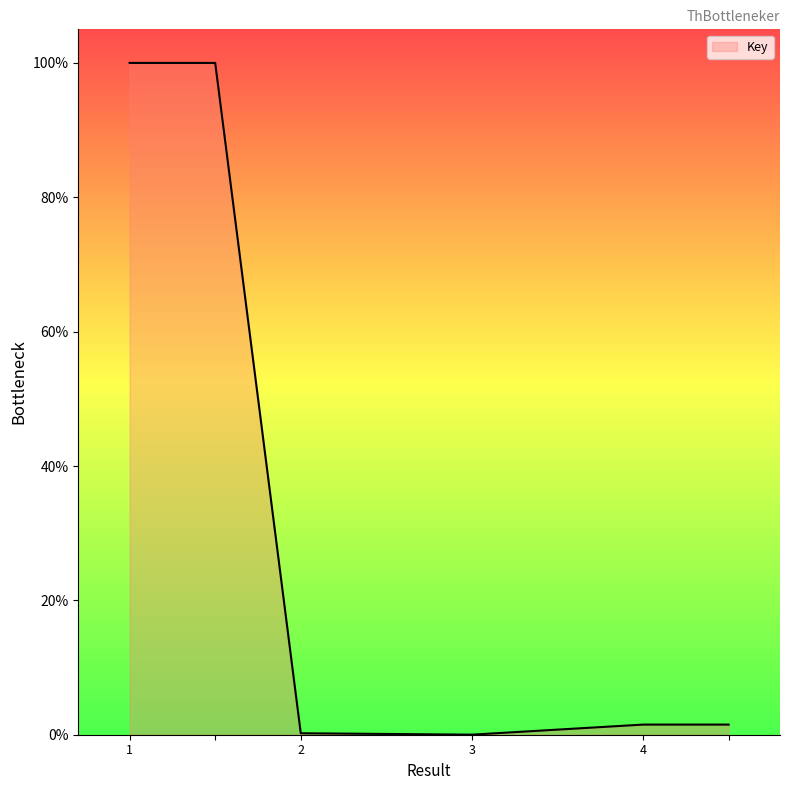

What is the average value?

33.9